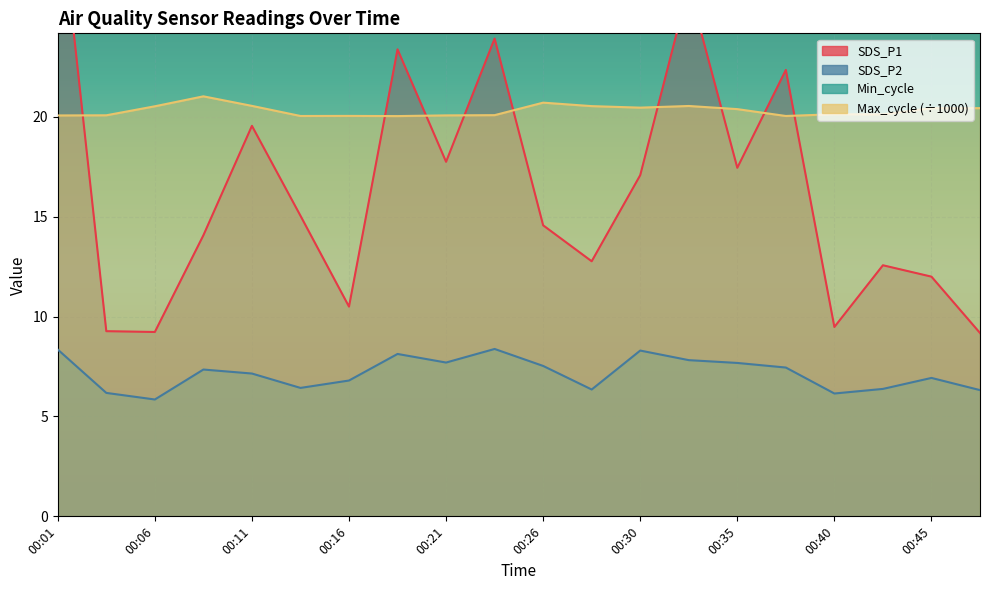

What is the spread (max minus min) of values at 00:47?

21.7